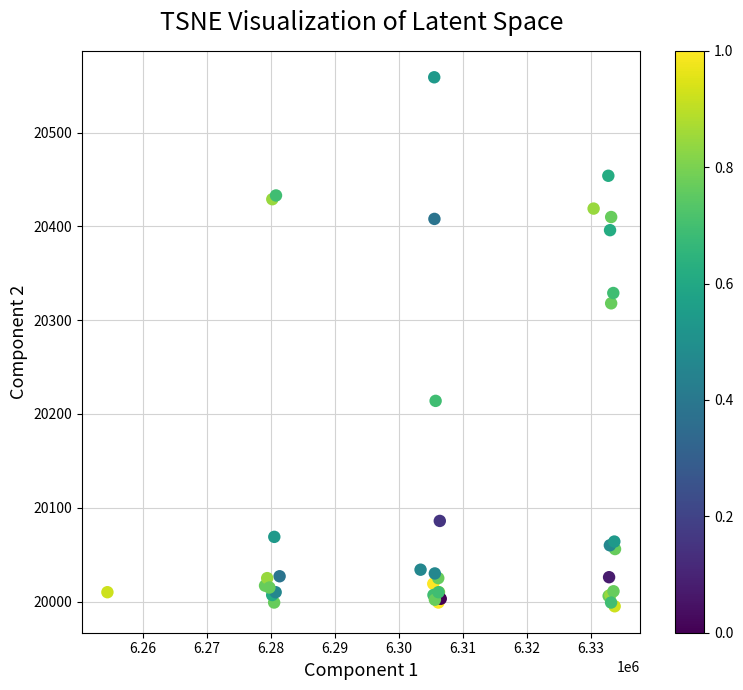

What Y value in the scatter plot is closest to 20277?

20318